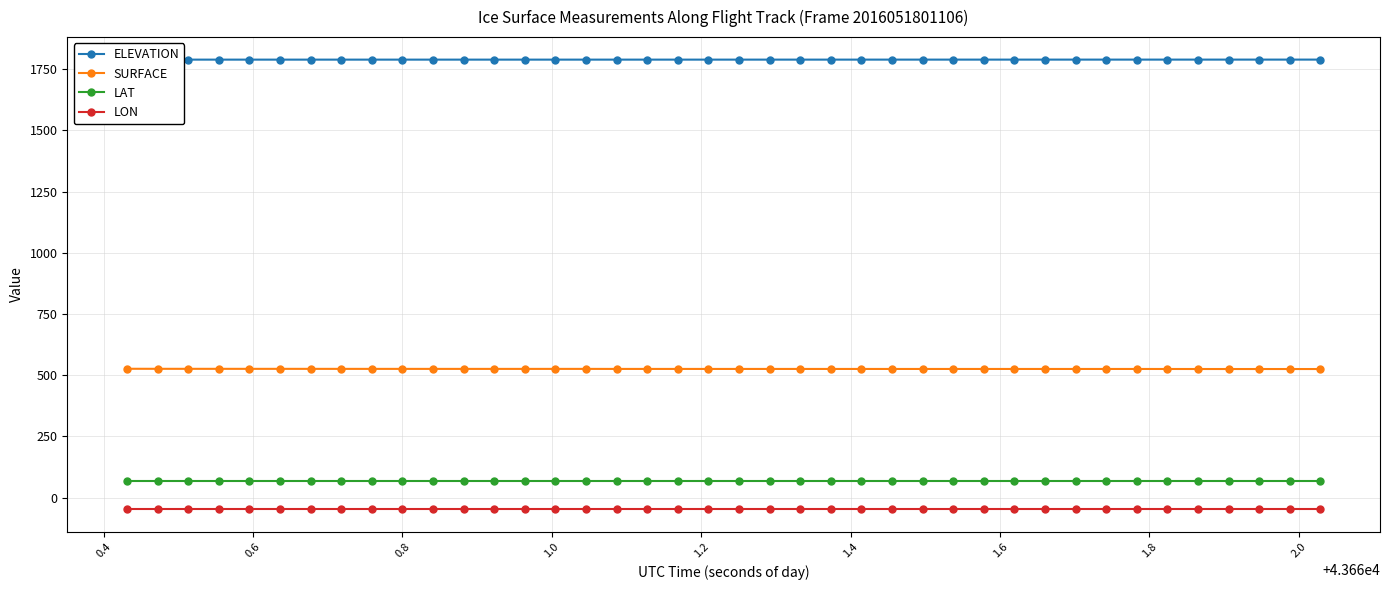

What is the average value of the ELEVATION series?

1789.2